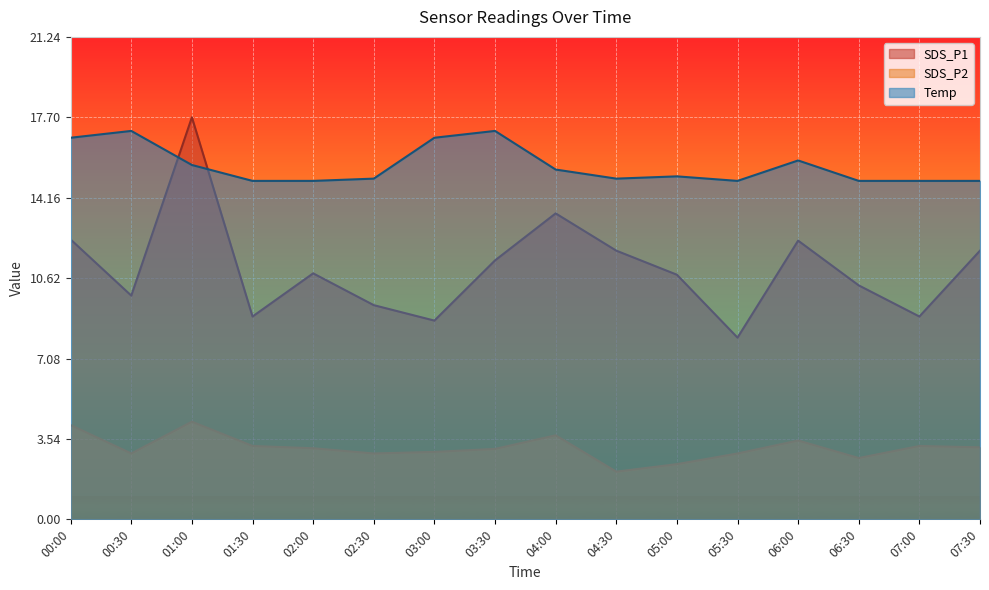

Reading left to right, transcribe all the data shown in this chart.

SDS_P1: 12.3	9.8	17.7	8.9	10.8	9.4	8.8	11.4	13.5	11.8	10.8	8.0	12.3	10.3	8.9	11.8
SDS_P2: 4.2	2.9	4.3	3.2	3.1	2.9	3.0	3.1	3.7	2.1	2.4	2.9	3.5	2.7	3.2	3.2
Temp: 16.8	17.1	15.6	14.9	14.9	15.0	16.8	17.1	15.4	15.0	15.1	14.9	15.8	14.9	14.9	14.9